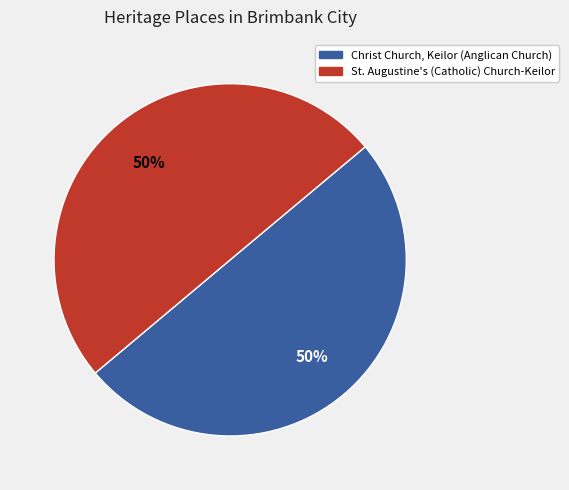

To the nearest percent, what is the average slice percentage?

50%